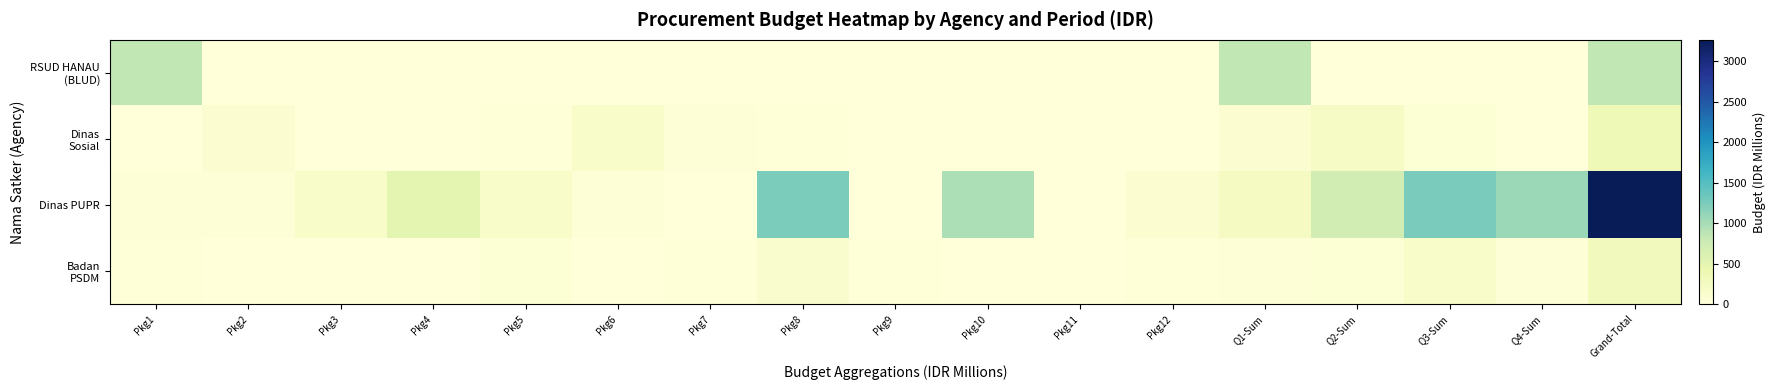

Which series has the widest spread of values?

Dinas PUPR